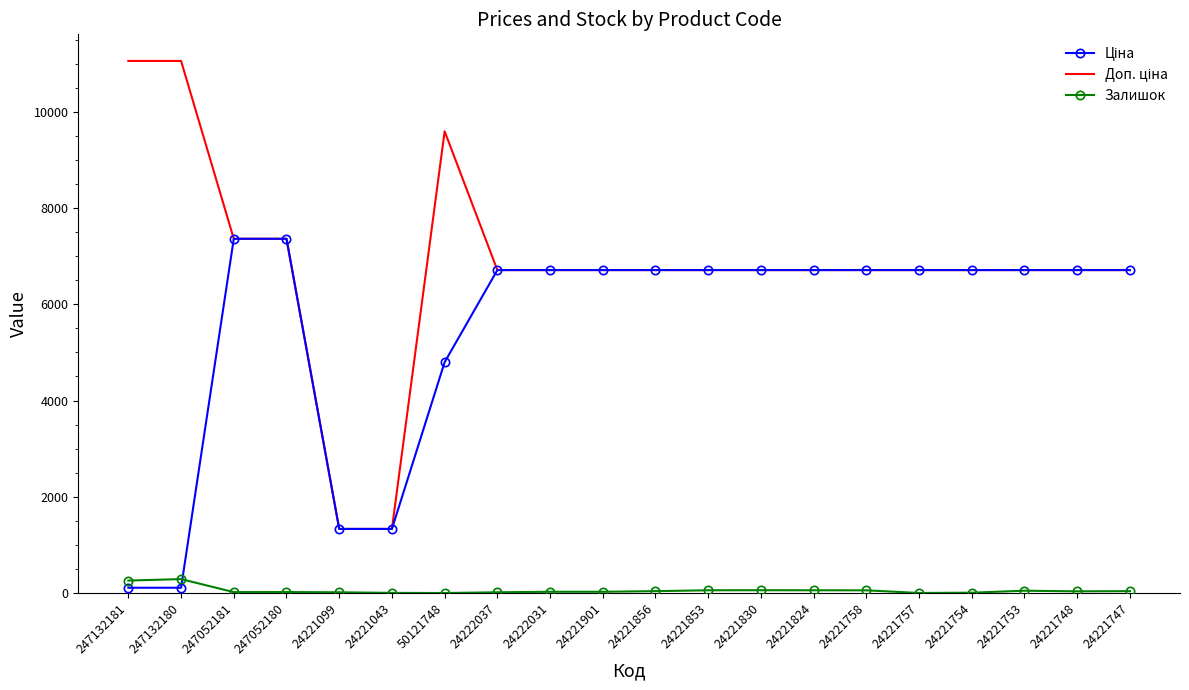

What is the maximum value shown in the chart?

11055.0